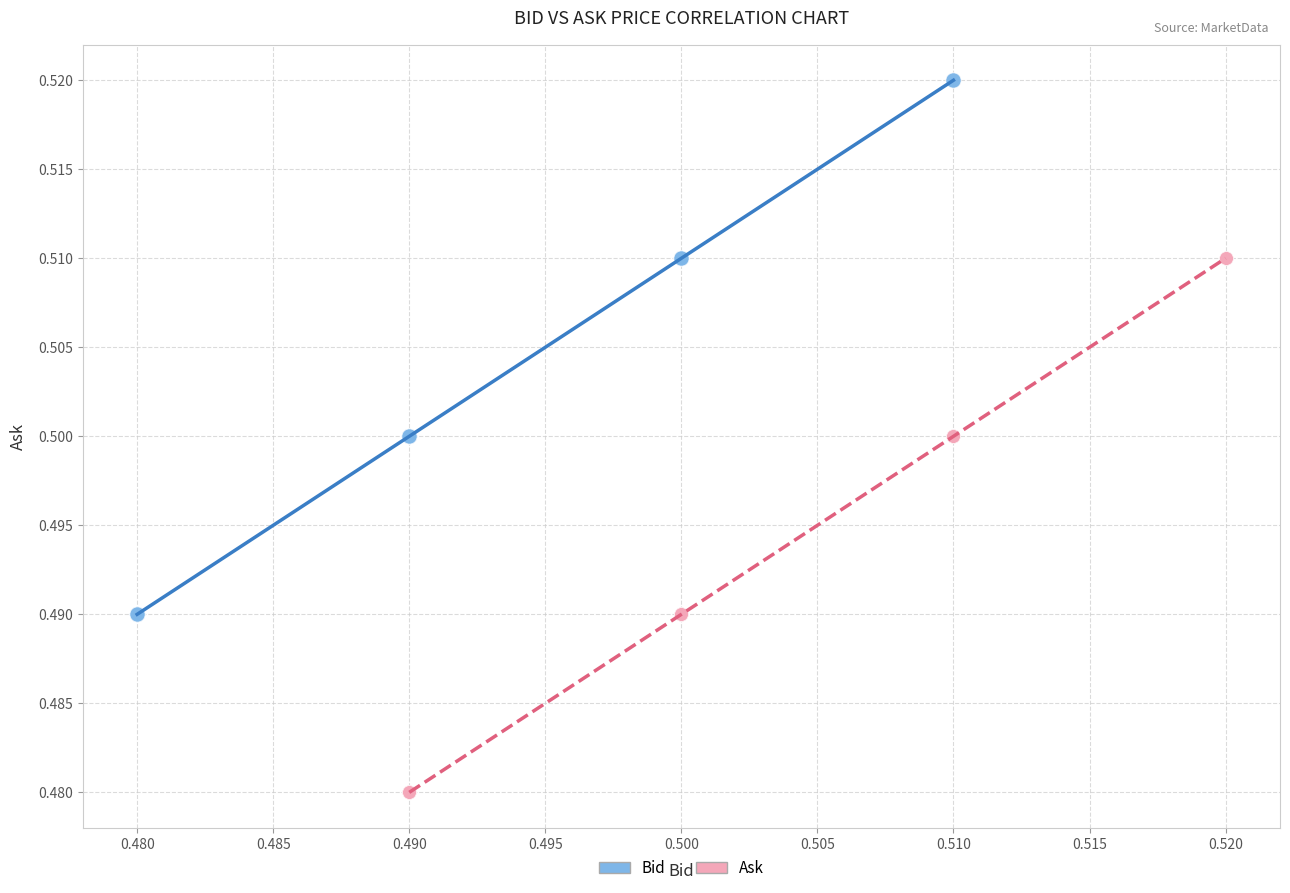

Which series reaches the maximum Y coordinate?

Bid